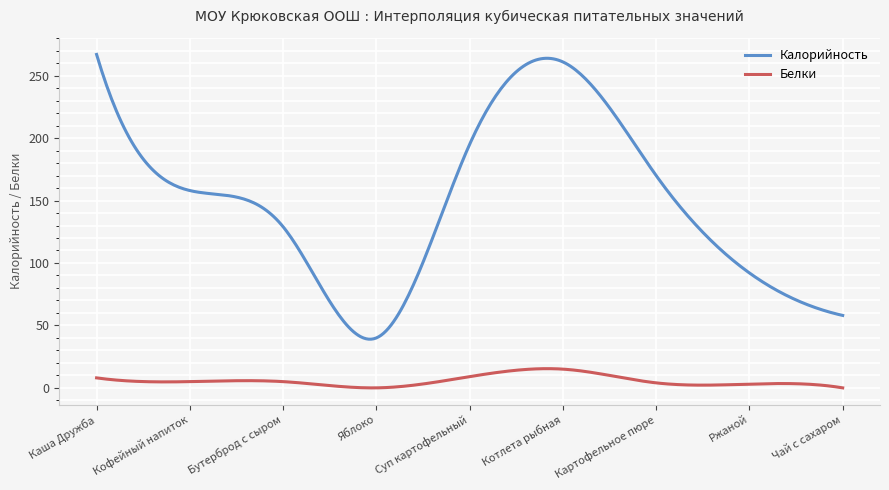

What is the difference between the maximum and minimum values in the Калорийность series?

228.0